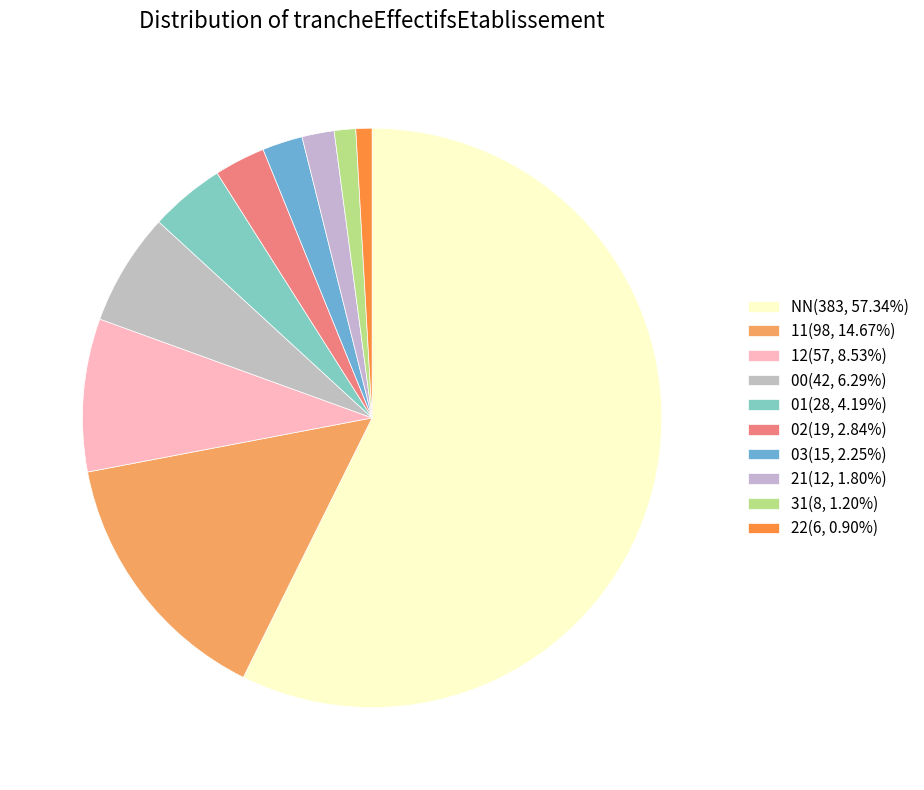

Which slice represents more than half of the pie?

NN